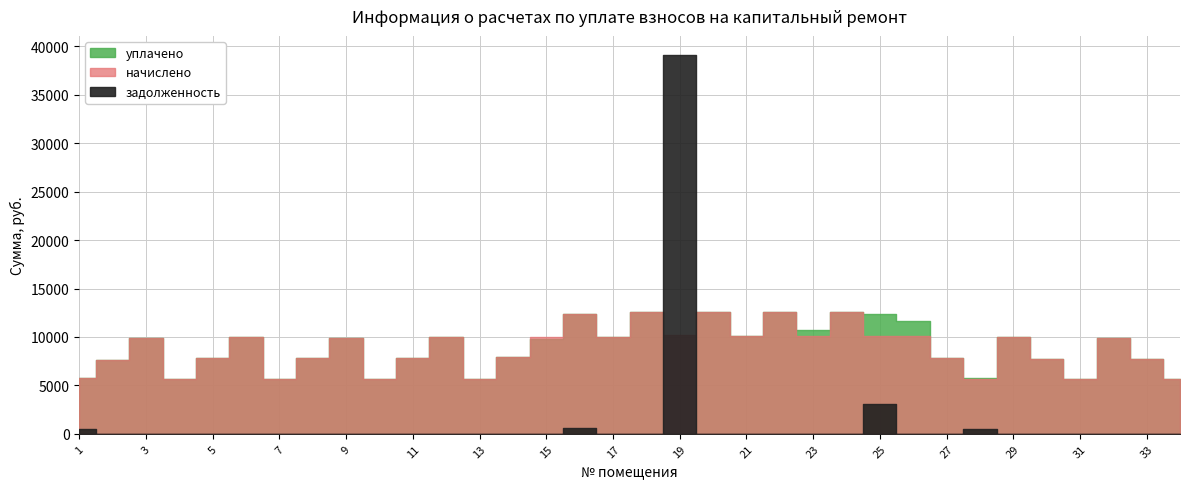

The задолженность series shows -18872.7 at 8. True or false?

False